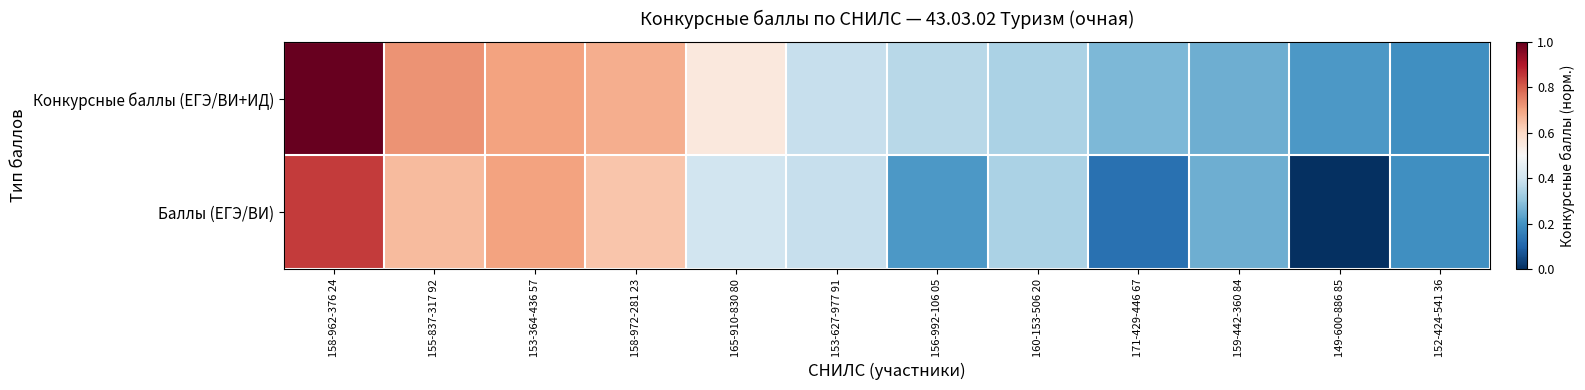

Reading left to right, what are all the values shown in this chart?

Конкурсные баллы (ЕГЭ/ВИ+ИД): 158-962-376 24=1.0	155-837-317 92=0.7	153-364-436 57=0.7	158-972-281 23=0.7	165-910-830 80=0.6	153-627-977 91=0.4	156-992-106 05=0.4	160-153-506 20=0.3	171-429-446 67=0.3	159-442-360 84=0.3	149-600-886 85=0.2	152-424-541 36=0.2
Баллы (ЕГЭ/ВИ): 158-962-376 24=0.9	155-837-317 92=0.7	153-364-436 57=0.7	158-972-281 23=0.6	165-910-830 80=0.4	153-627-977 91=0.4	156-992-106 05=0.2	160-153-506 20=0.3	171-429-446 67=0.1	159-442-360 84=0.3	149-600-886 85=0.0	152-424-541 36=0.2